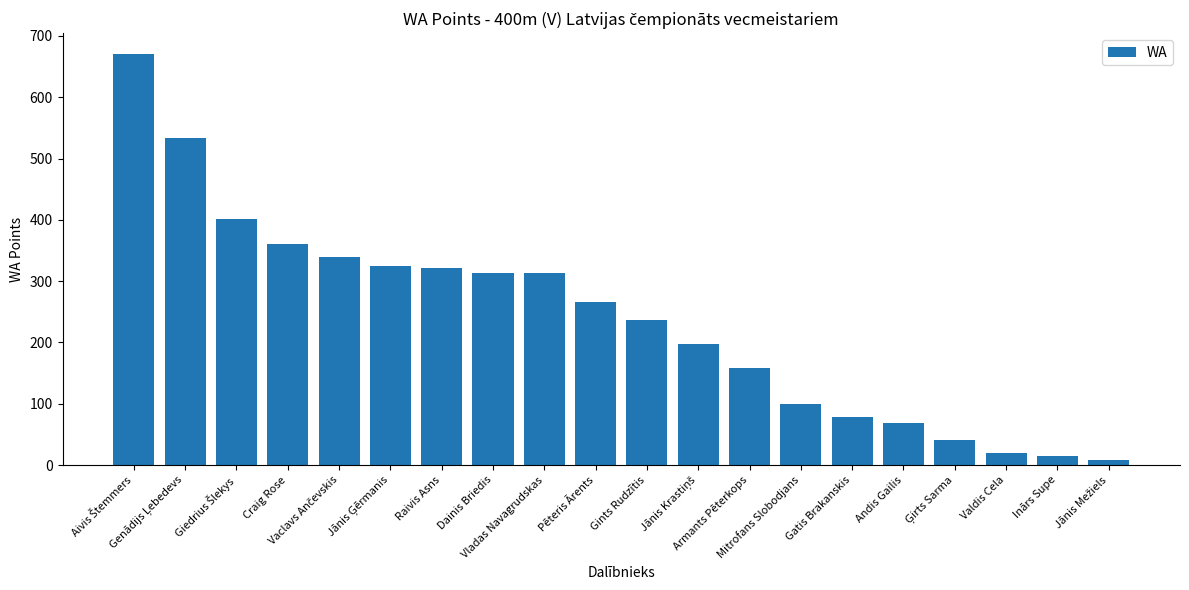

What is the greatest value displayed?

671